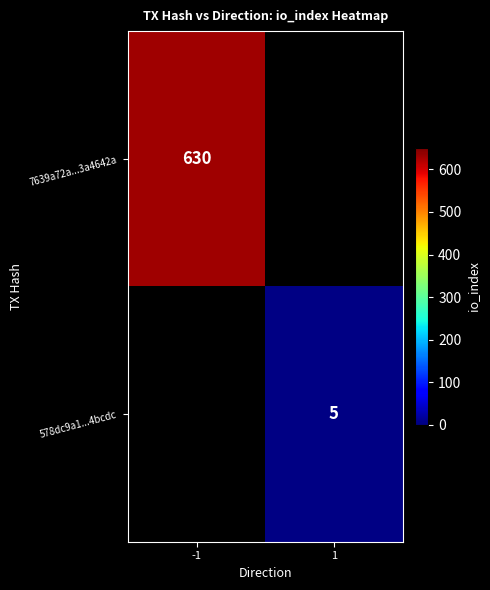

How many data points does each series have?

2